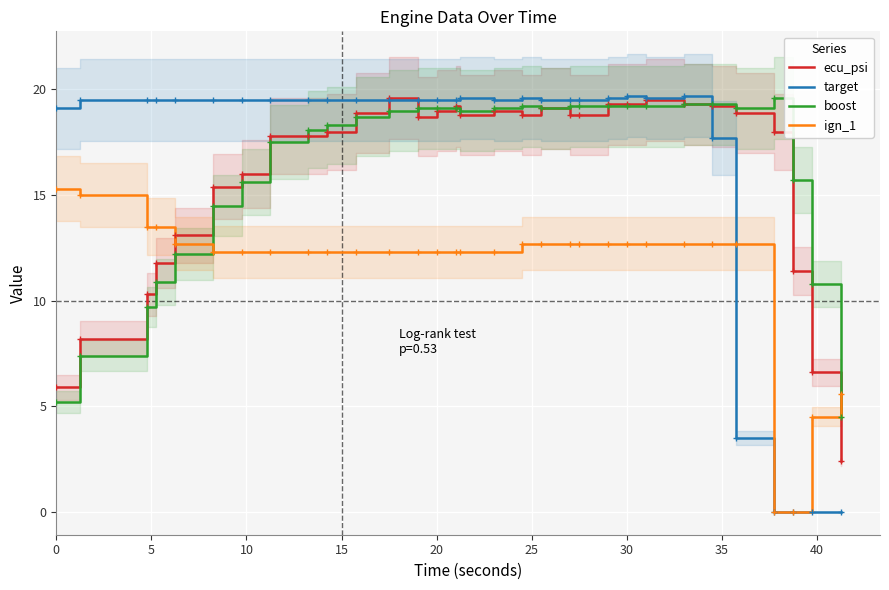

After their last crossing, which series has the higher values: boost or target?

boost